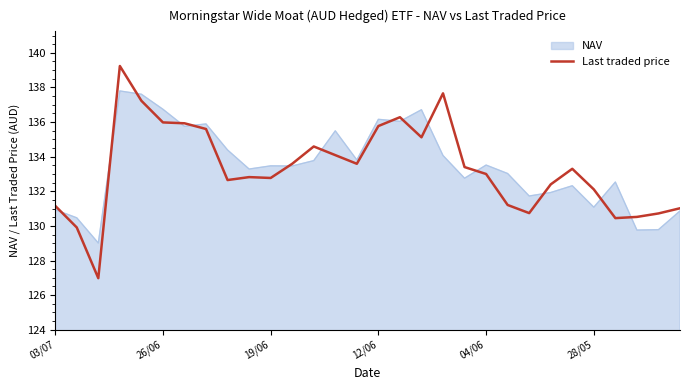

How many lines are shown in the chart?

2